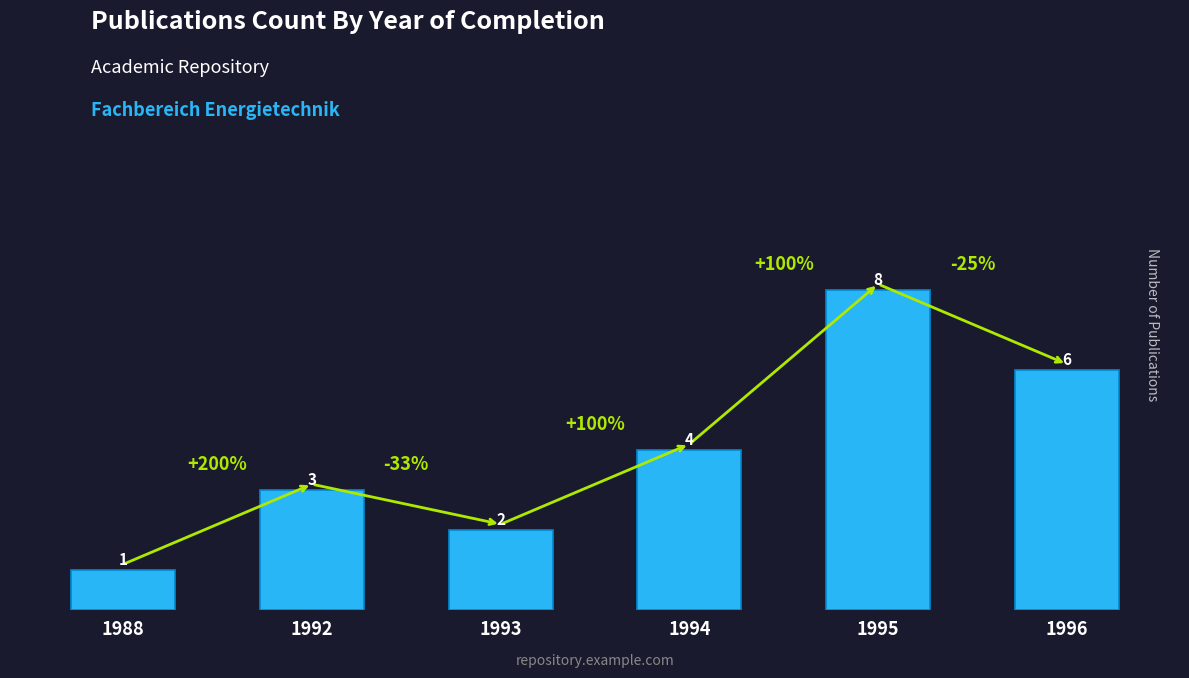

What is the change in value from 1994 to 1996?

+2